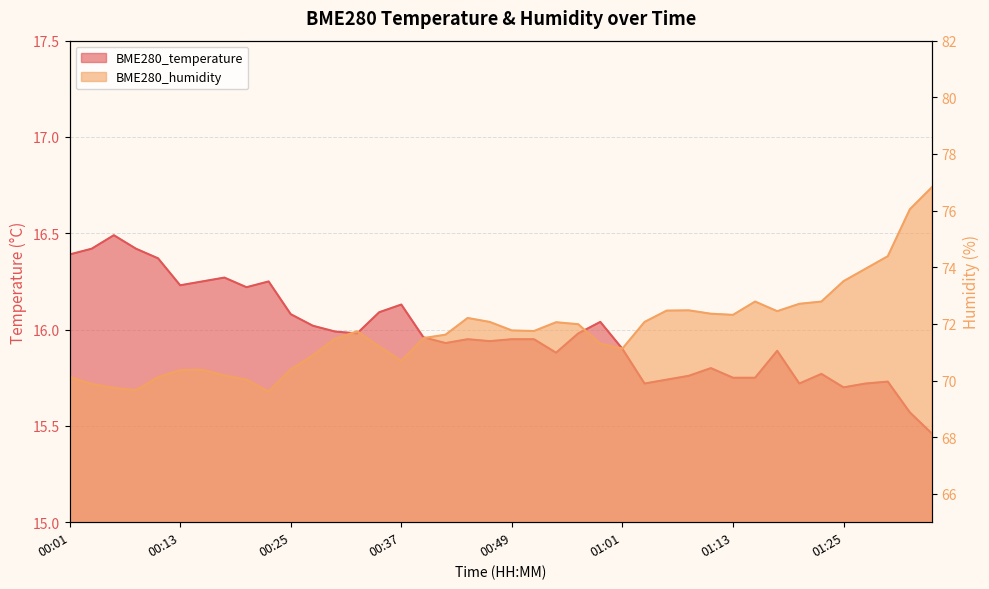

What are all the series names shown in the legend?

BME280_temperature, BME280_humidity